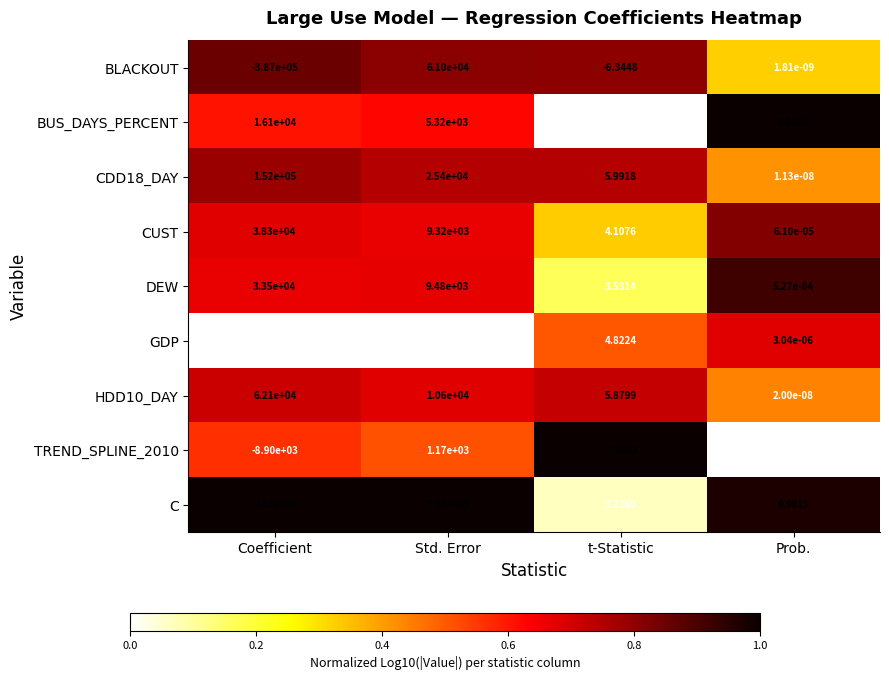

Count the number of data series in this chart.

9